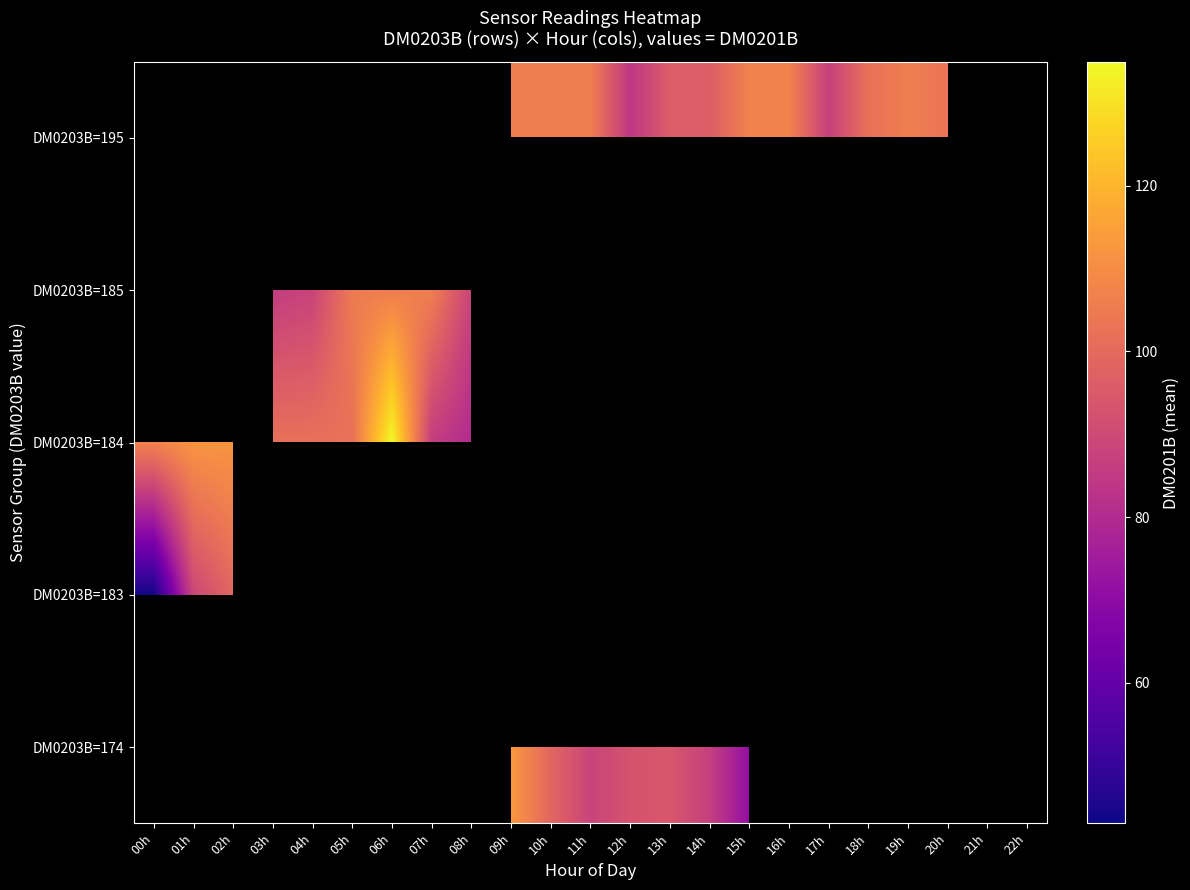

What is the maximum value shown in the chart?

135.0